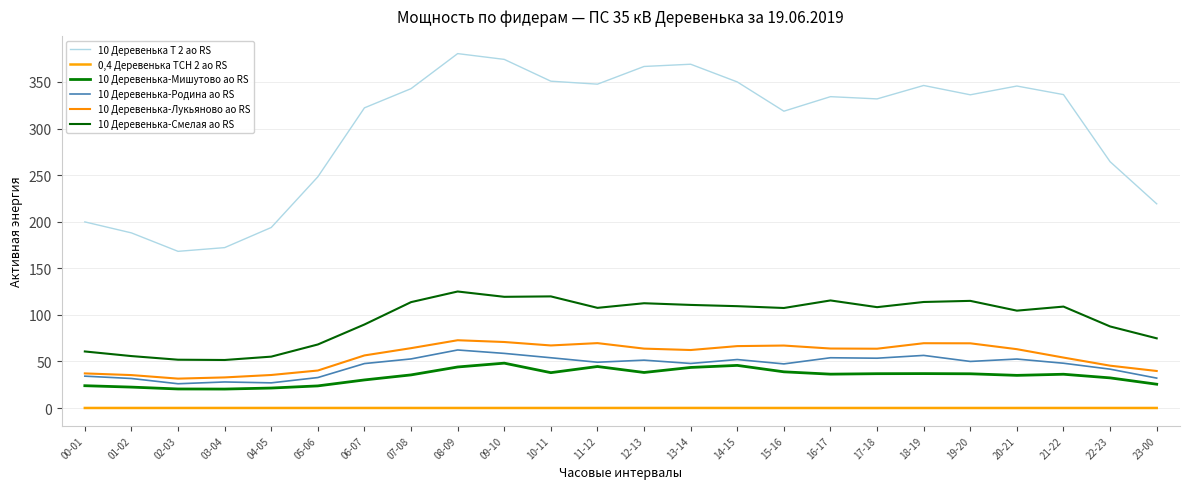

True or false: 10 Деревенька-Лукьяново ао RS and 10 Деревенька-Мишутово ао RS intersect in this chart.

False